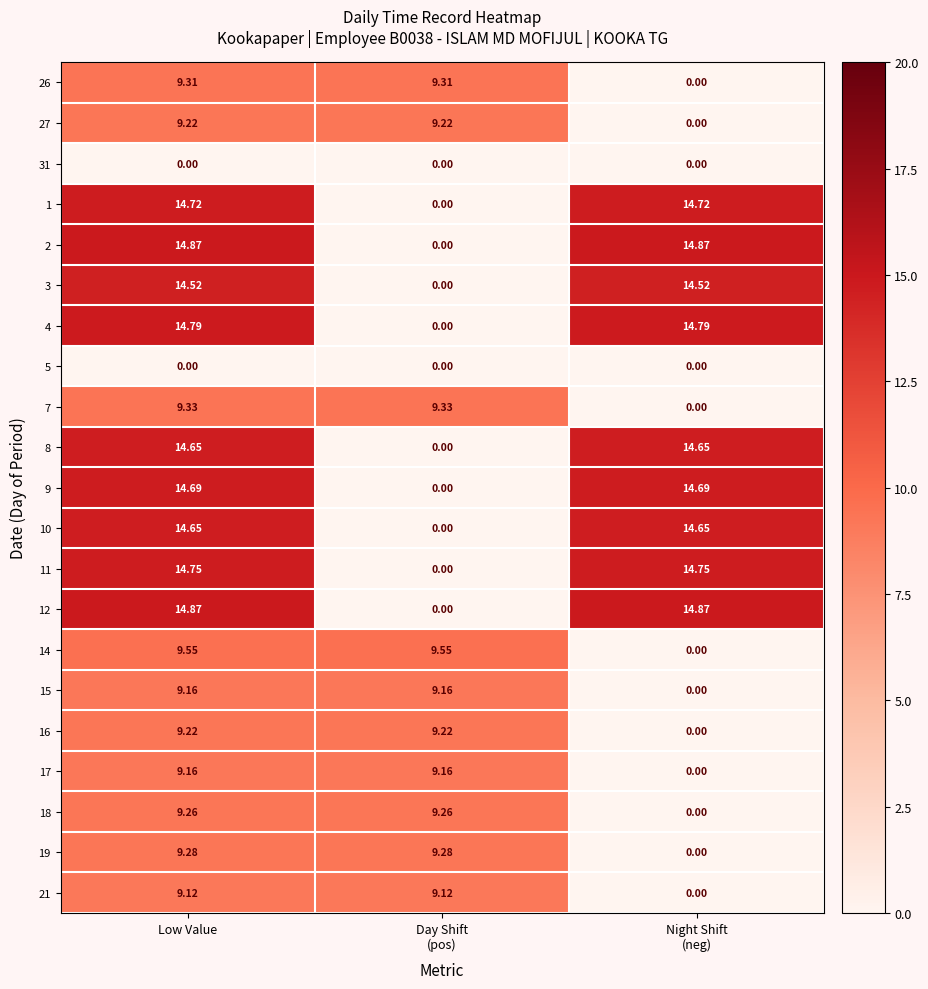

How many values in the 10 series exceed 14?

2